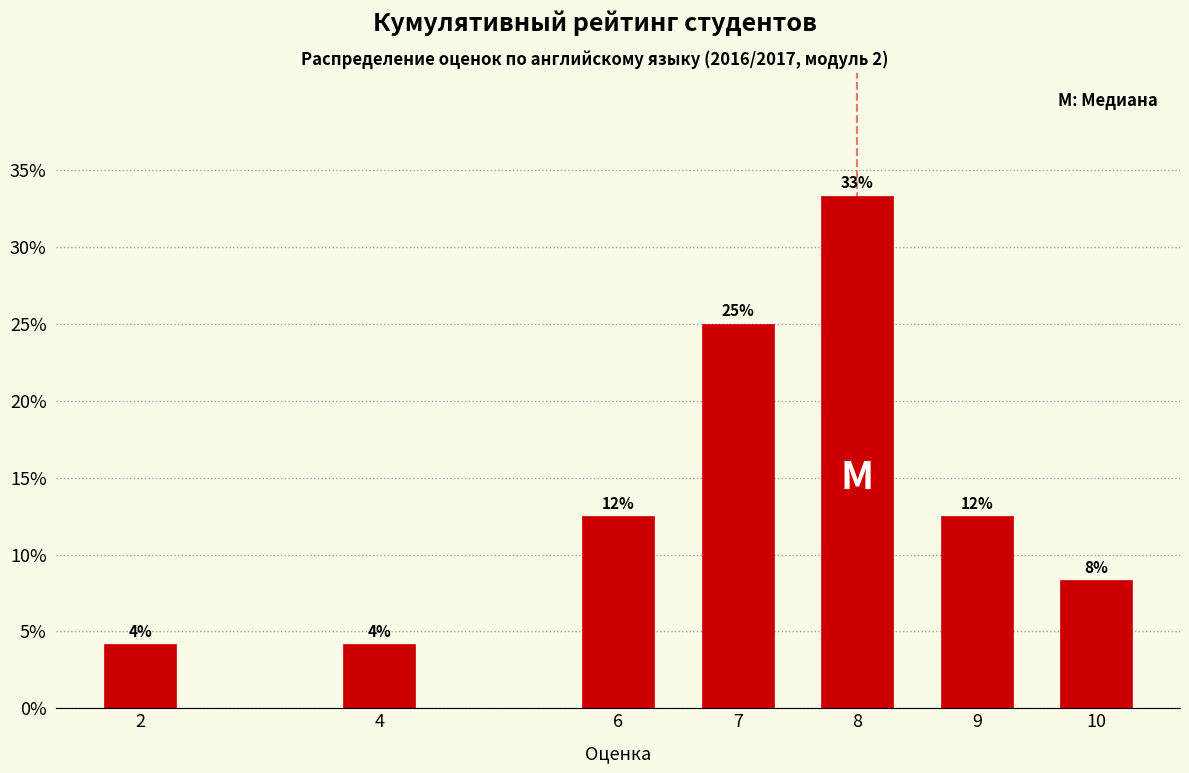

Are the bars horizontal?

No